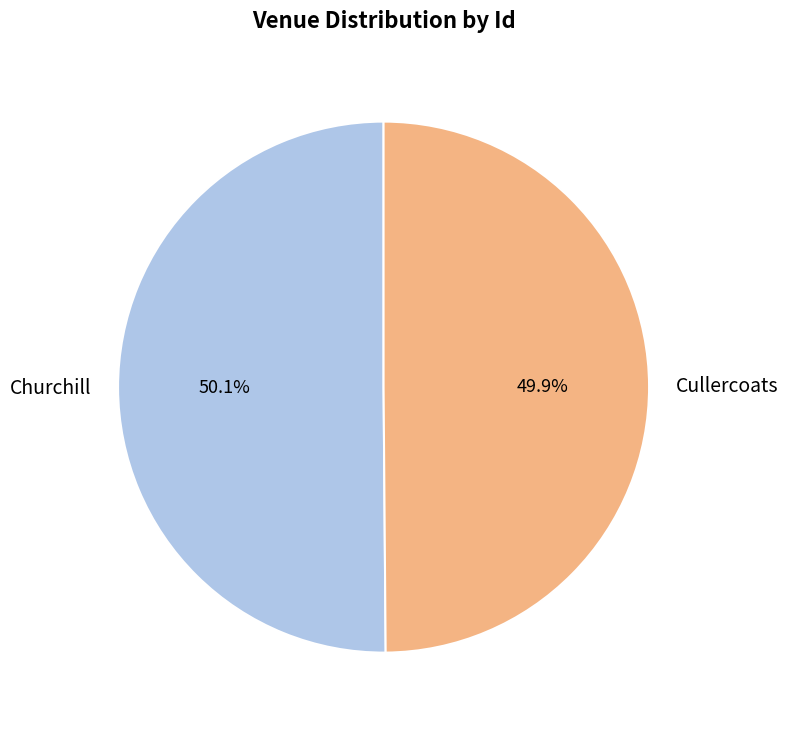

Approximately how many times larger is the value at Churchill compared to Cullercoats?

1.0